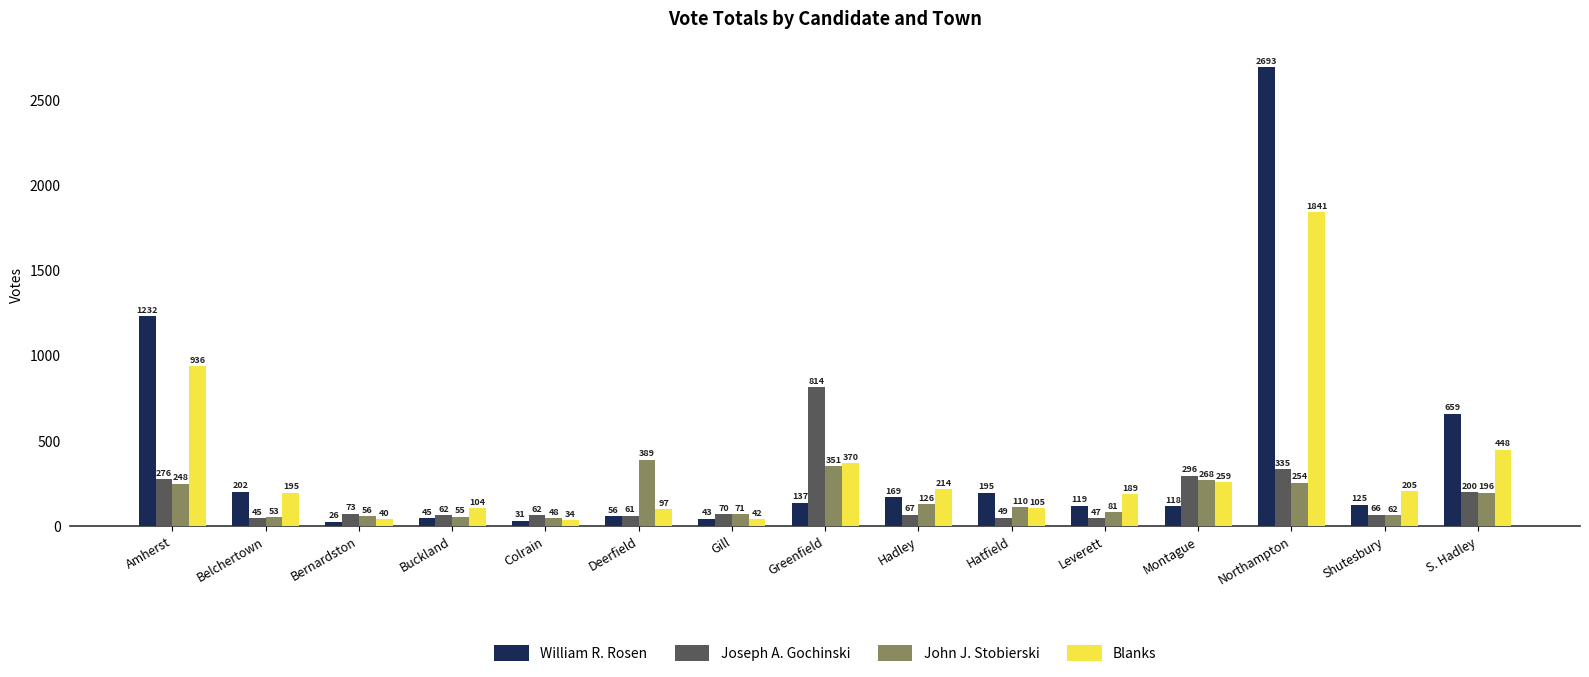

Where is John J. Stobierski nearest to the value 218?

S. Hadley